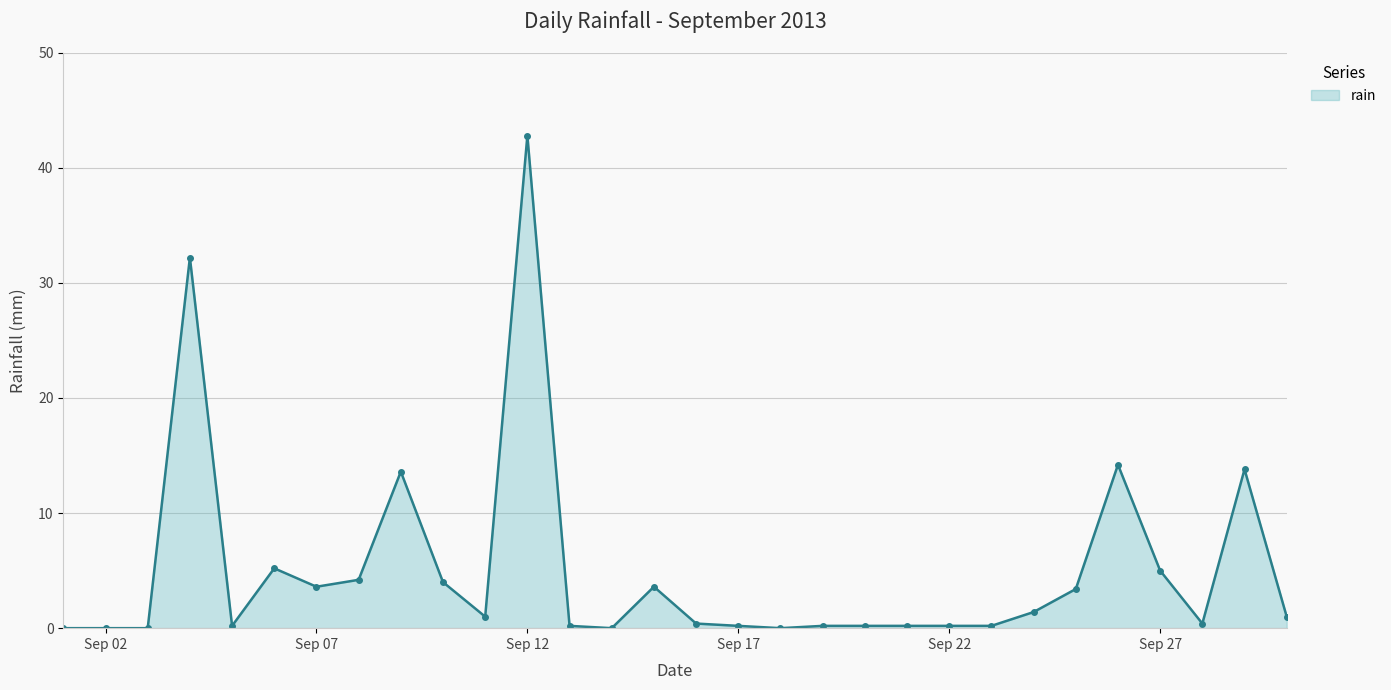

What is the average value?

5.0